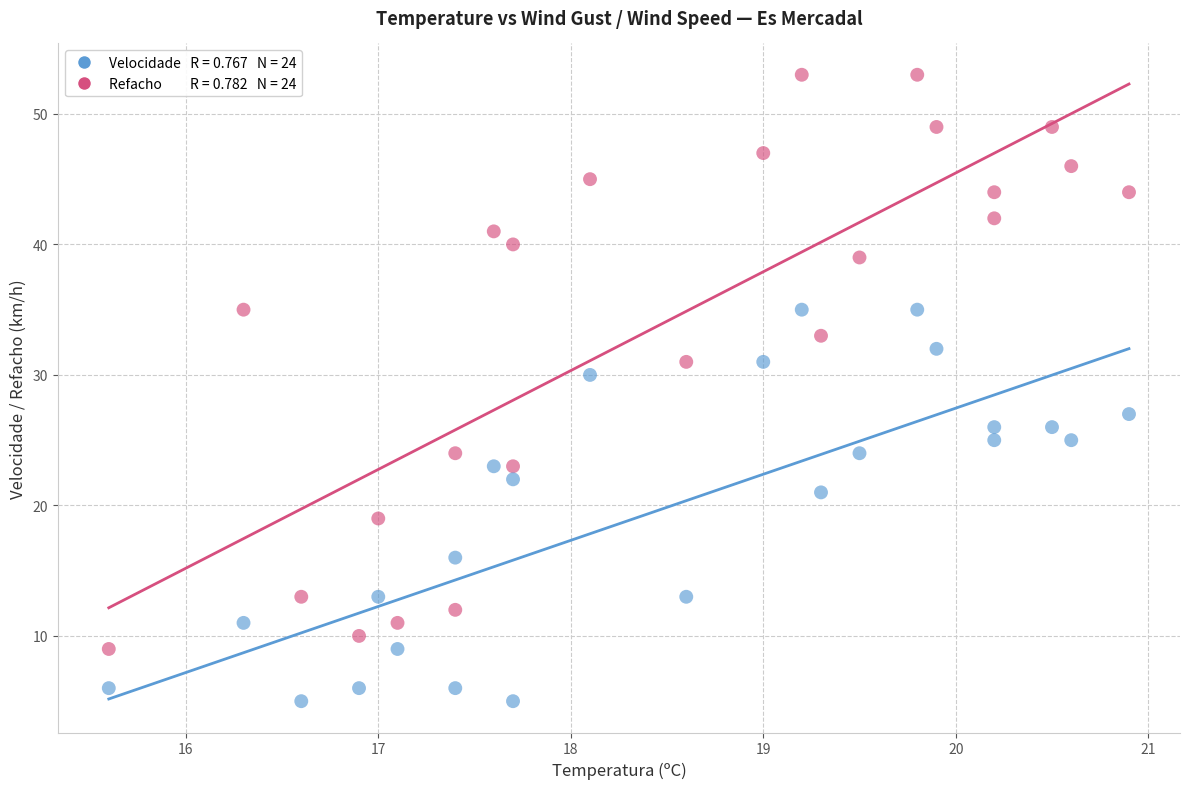

Across all data points, what is the range of Y values (max minus min)?

48